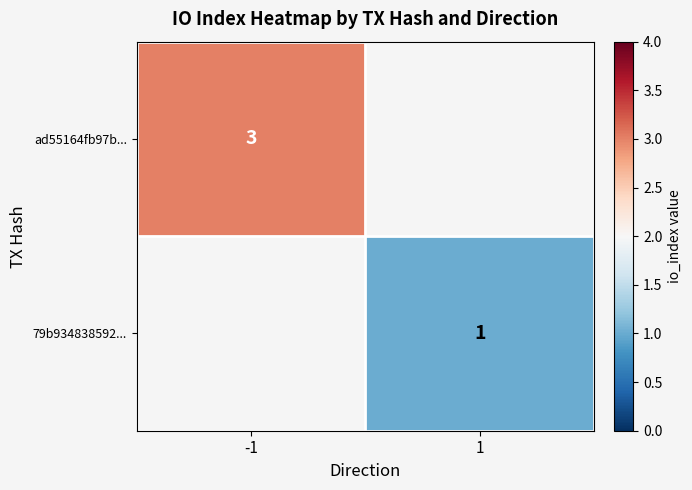

The value of ad55164fb97b... at -1 is 1. True or false?

False